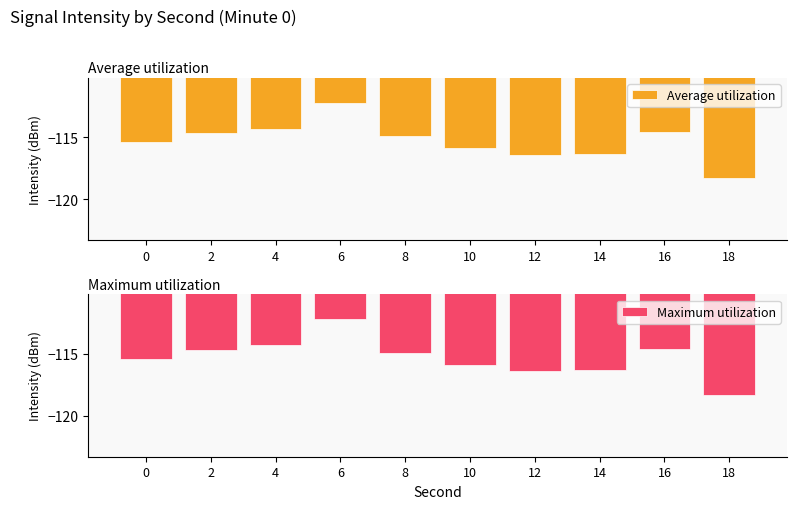

Is the value of Average utilization at 16 greater than the value of Maximum utilization at 16?

No